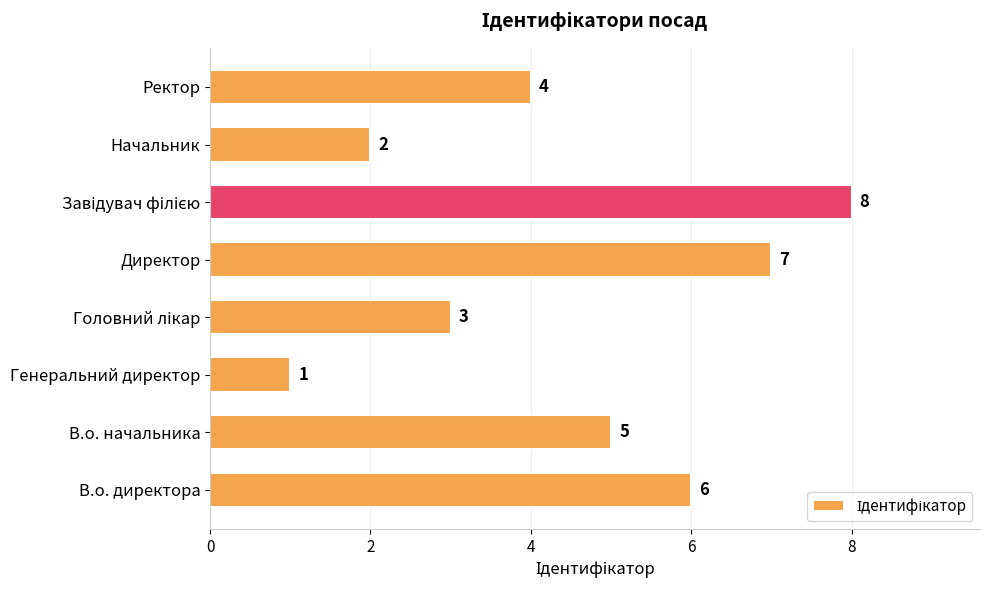

The value at Директор is 13. True or false?

False